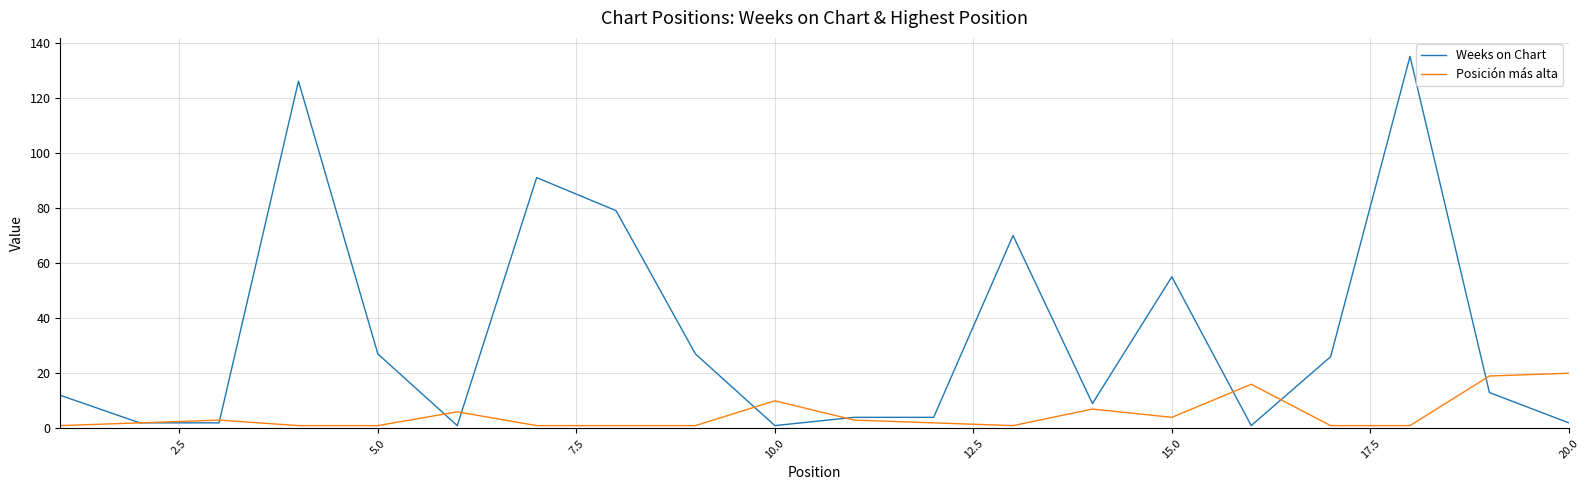

Which series has the largest range (max minus min)?

Weeks on Chart